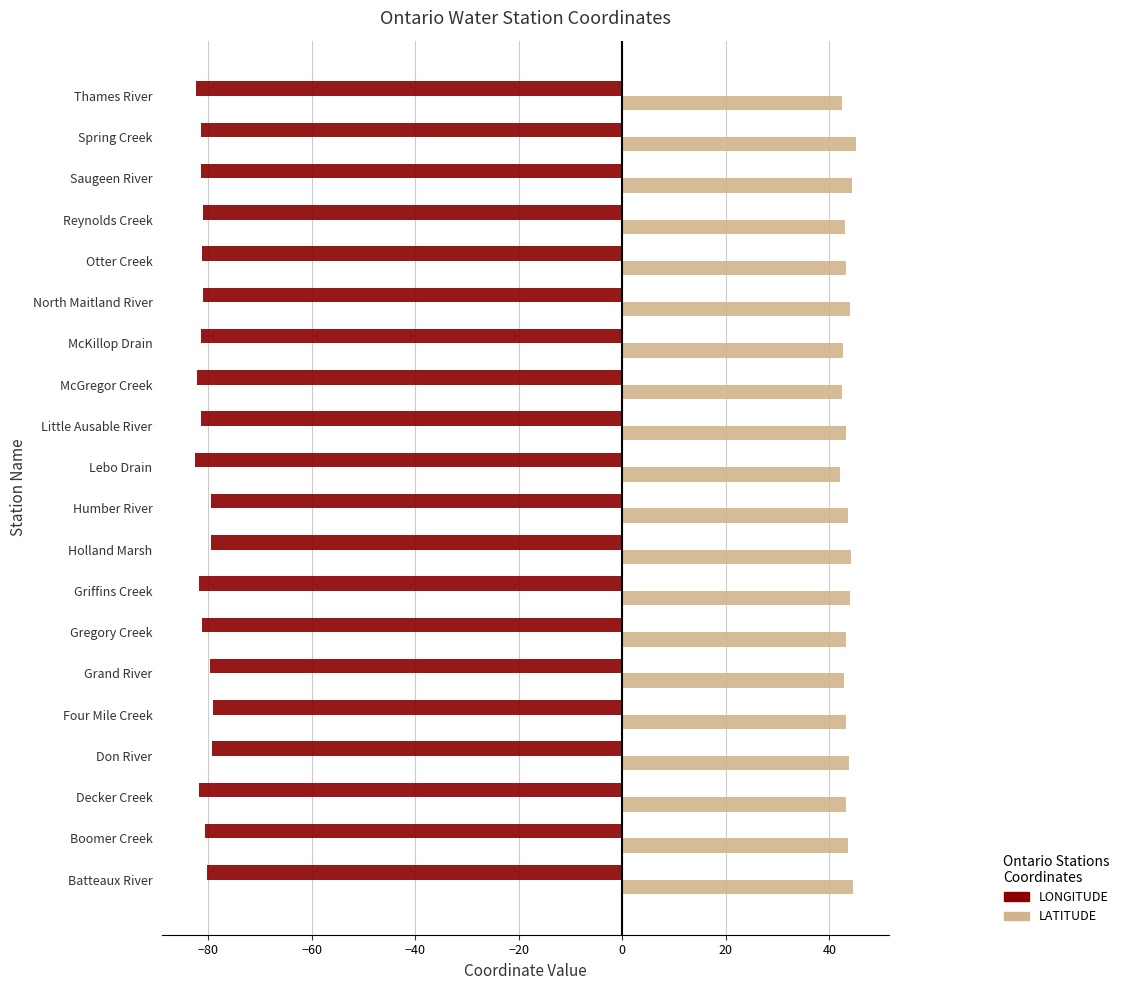

What are all the series names shown in the legend?

LONGITUDE, LATITUDE